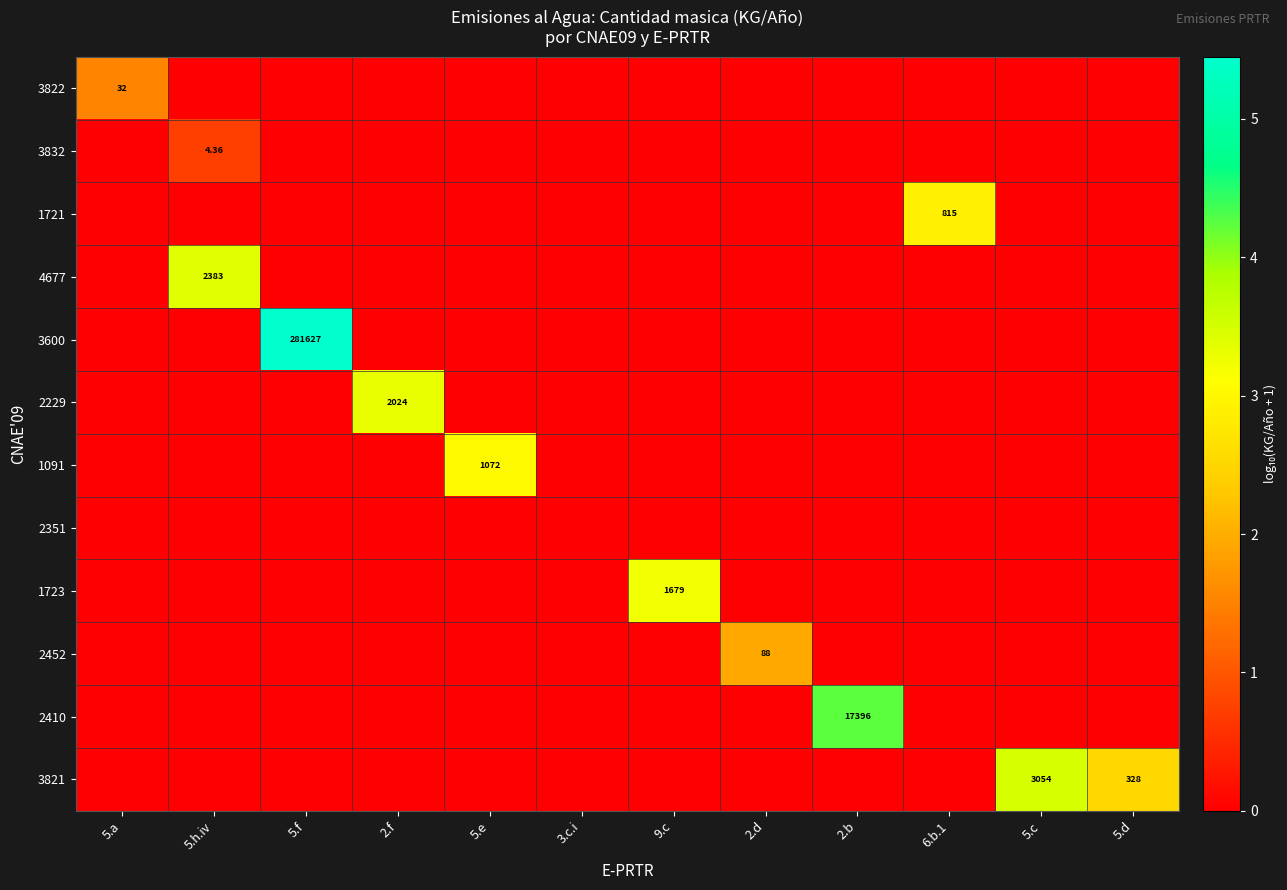

Which category has the highest value across all series?

5.f